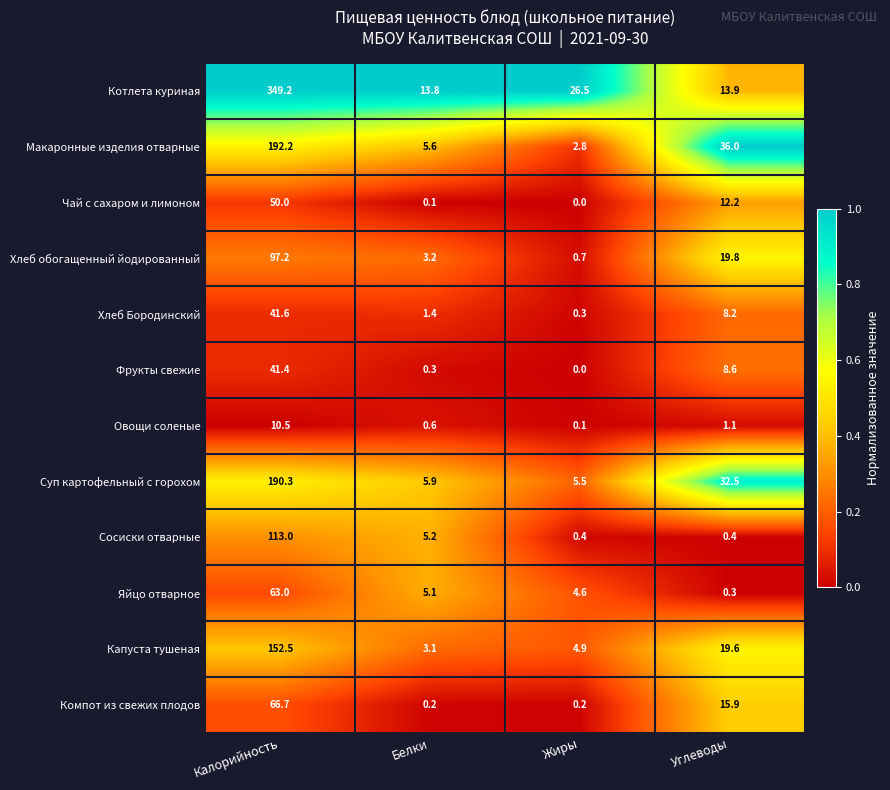

Rank the series at Углеводы from highest to lowest value.

Макаронные изделия отварные, Суп картофельный с горохом, Хлеб обогащенный йодированный, Капуста тушеная, Компот из свежих плодов, Котлета куриная, Чай с сахаром и лимоном, Фрукты свежие, Хлеб Бородинский, Овощи соленые, Сосиски отварные, Яйцо отварное